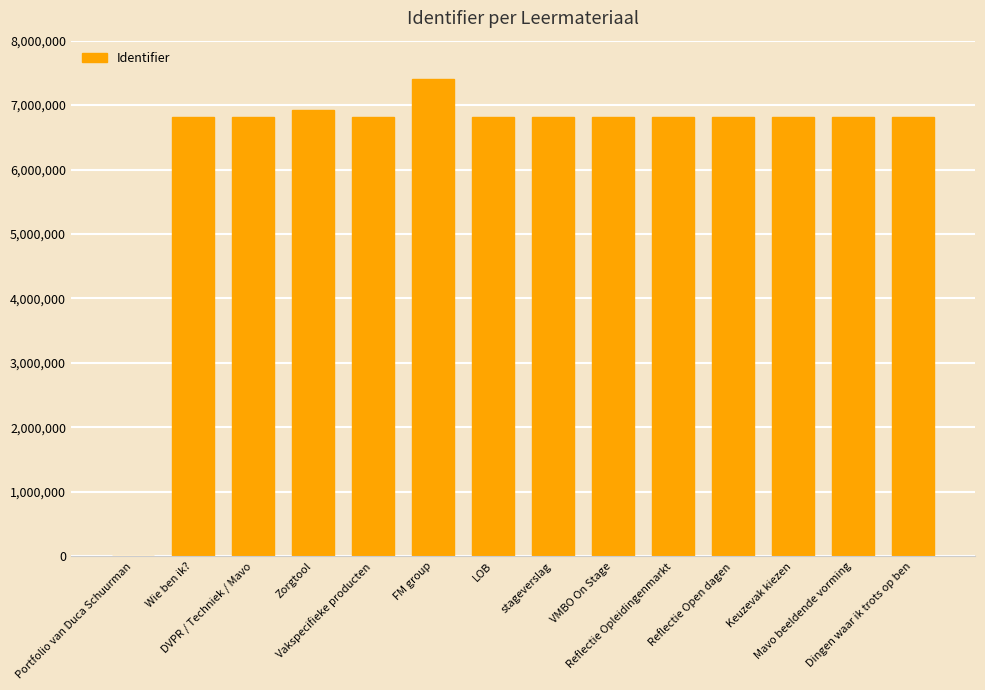

What is the sum of all values?

89297235